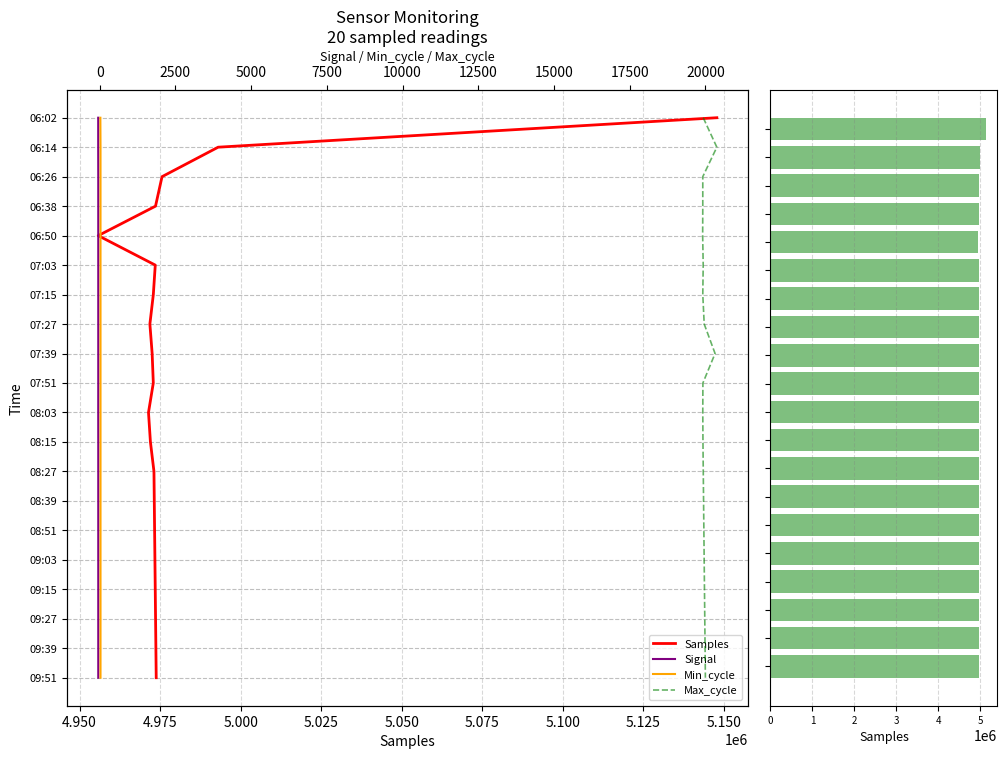

The value of Samples (bar) at 12 is 4973100. True or false?

True